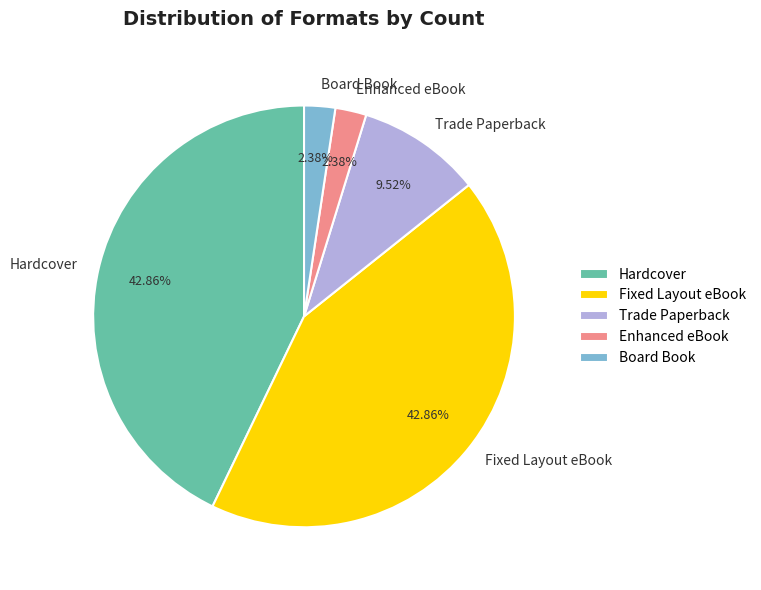

Does Enhanced eBook account for over 50% of the chart?

No